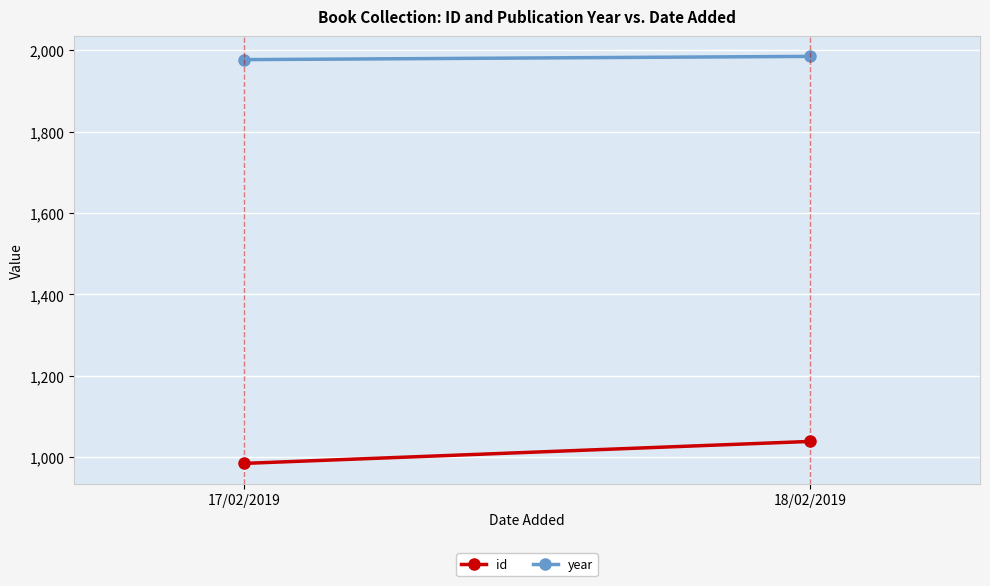

What is the sum of the year values at 18/02/2019 and 17/02/2019?

3962